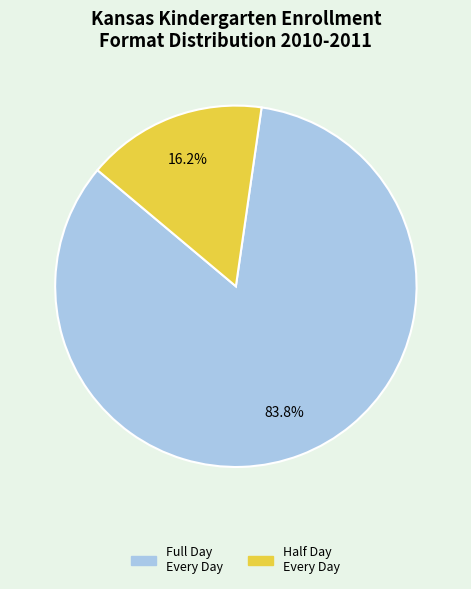

Does any single category account for the majority?

Yes